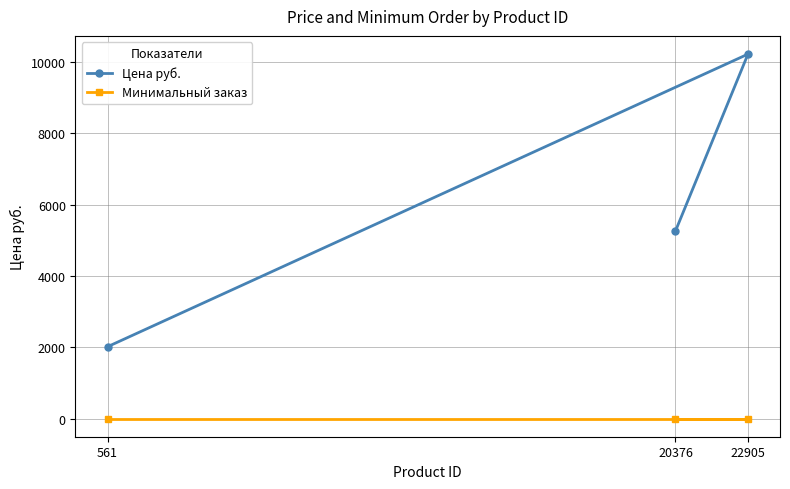

How many Цена руб. values are between 2014 and 10222?

3